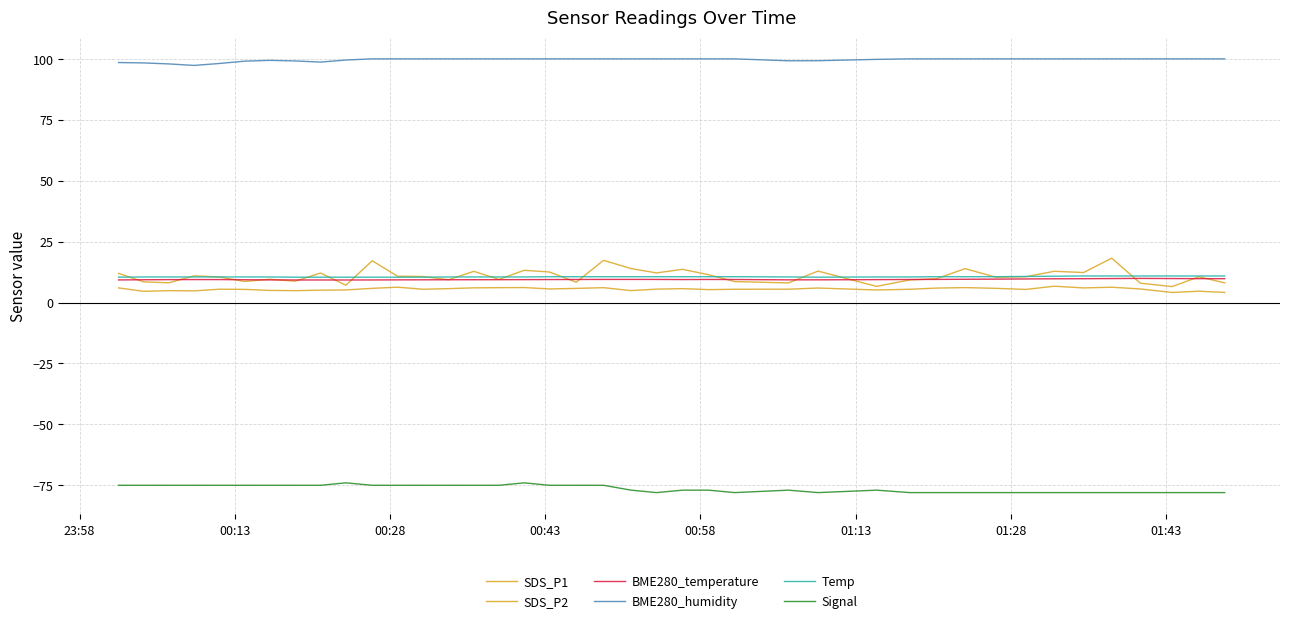

How many lines are shown in the chart?

6